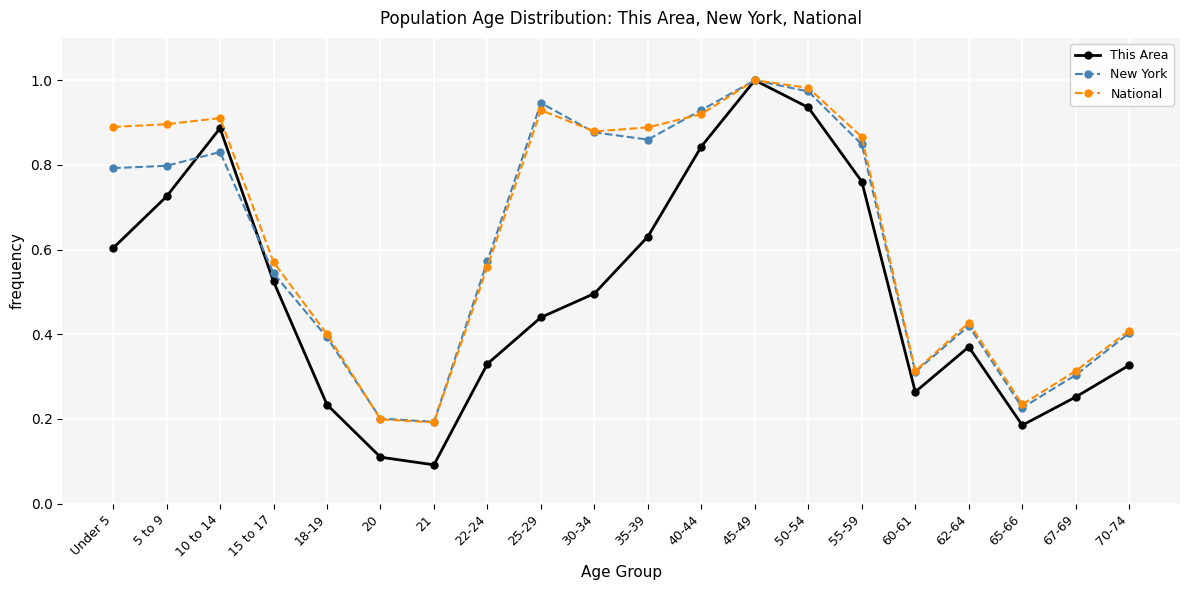

In This Area, how many points are lower than both neighbors (excluding endpoints)?

3